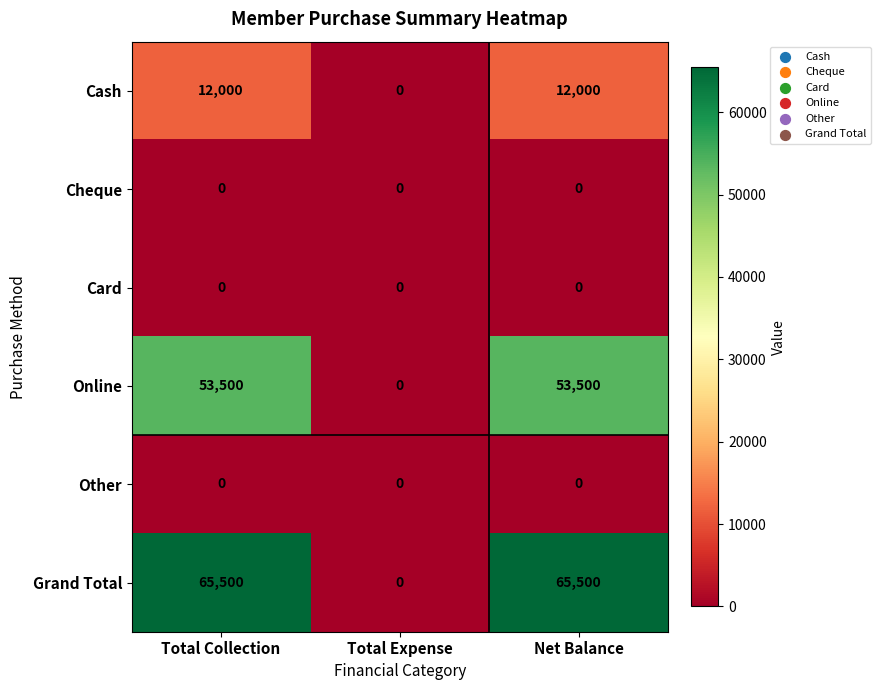

Reading left to right, list all the values displayed in this chart.

Cash: Total Collection=12000	Total Expense=0	Net Balance=12000
Cheque: Total Collection=0	Total Expense=0	Net Balance=0
Card: Total Collection=0	Total Expense=0	Net Balance=0
Online: Total Collection=53500	Total Expense=0	Net Balance=53500
Other: Total Collection=0	Total Expense=0	Net Balance=0
Grand Total: Total Collection=65500	Total Expense=0	Net Balance=65500